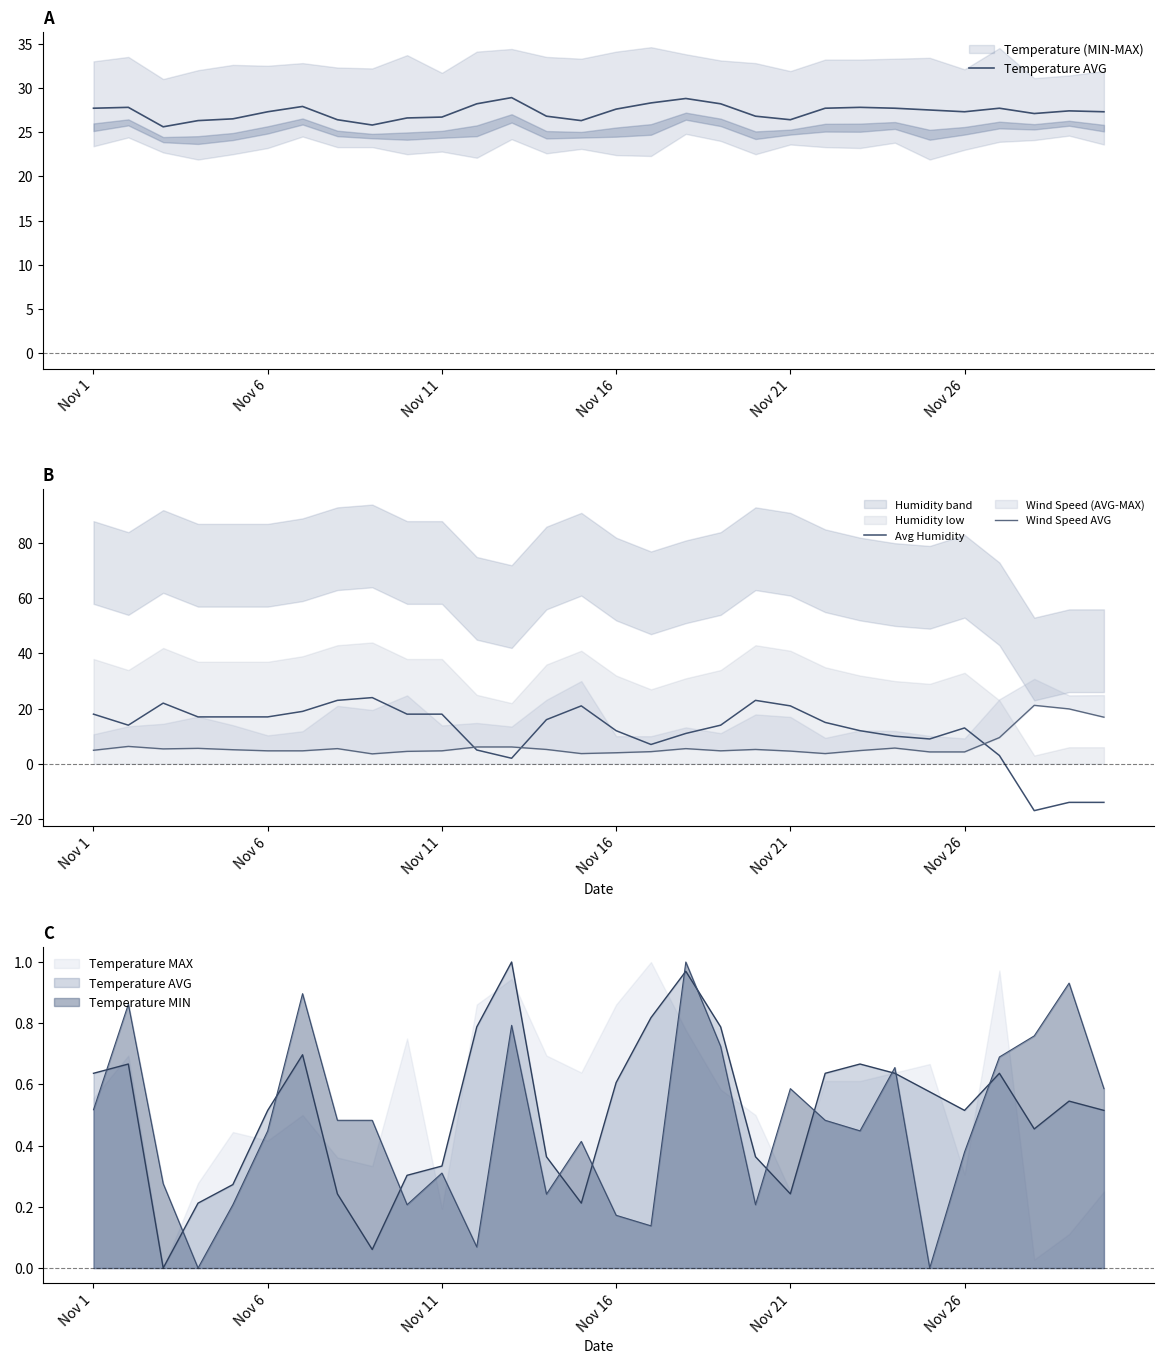

How many values in the Temperature AVG series are below 27?

11